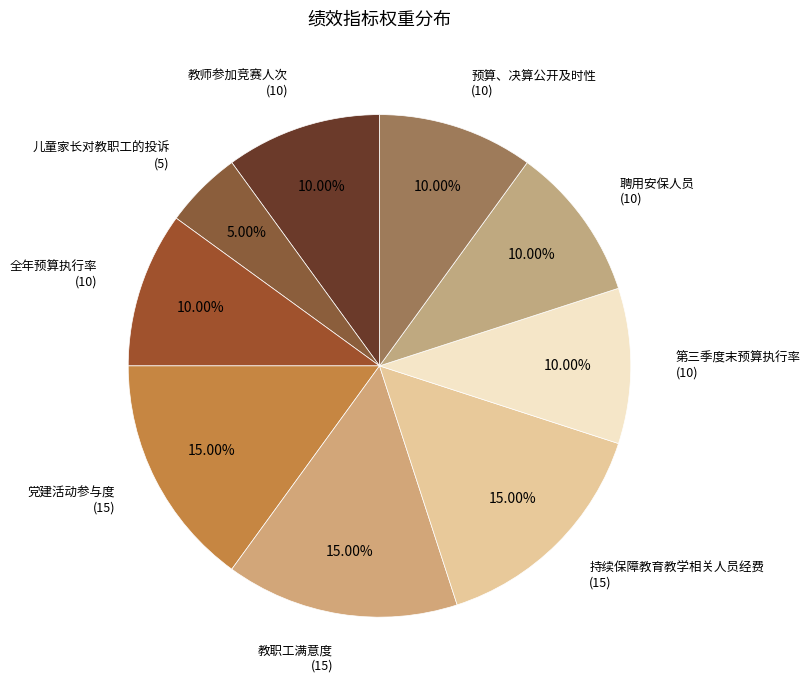

To the nearest percent, what is the difference between the largest and smallest slice percentages?

10%